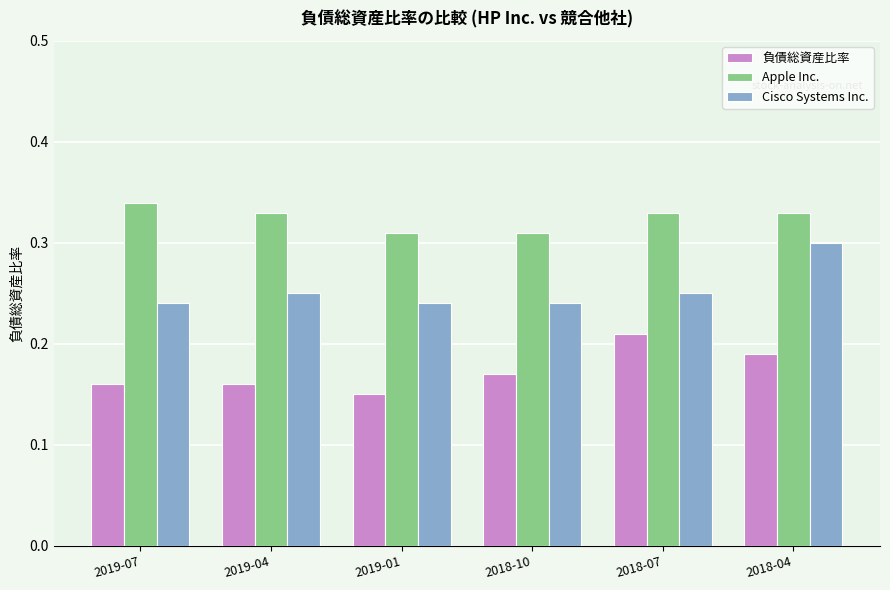

What is the sum of all 負債総資産比率 values?

1.0